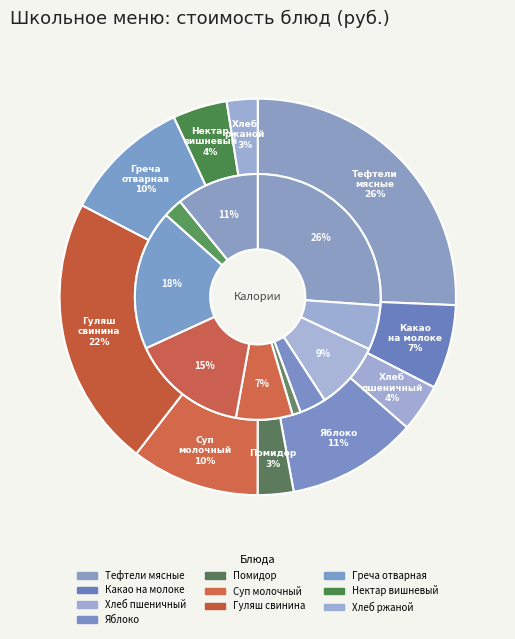

What is the ratio of the value at Какао на молоке to the value at Фрукт яблоко св.?

0.6